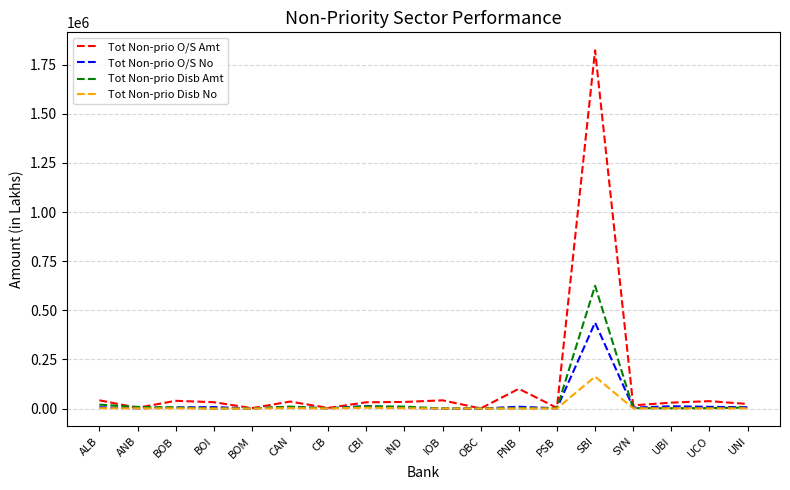

True or false: Tot Non-prio O/S No has a value of 28.0 at OBC.

True